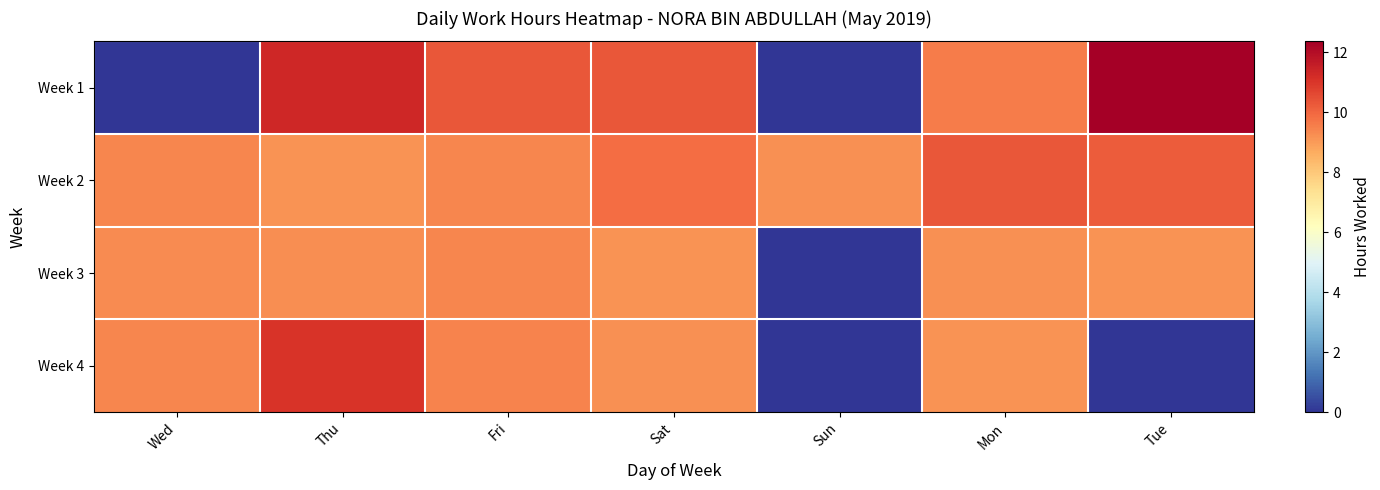

Reading right to left, list all the values displayed in this chart.

Week 1: Tue=12.4	Mon=9.6	Sun=0.0	Sat=10.3	Fri=10.3	Thu=11.3	Wed=0.0
Week 2: Tue=10.2	Mon=10.3	Sun=9.2	Sat=9.9	Fri=9.4	Thu=9.2	Wed=9.4
Week 3: Tue=9.2	Mon=9.2	Sun=0.0	Sat=9.2	Fri=9.4	Thu=9.3	Wed=9.3
Week 4: Tue=0.0	Mon=9.1	Sun=0.0	Sat=9.2	Fri=9.4	Thu=11.0	Wed=9.4